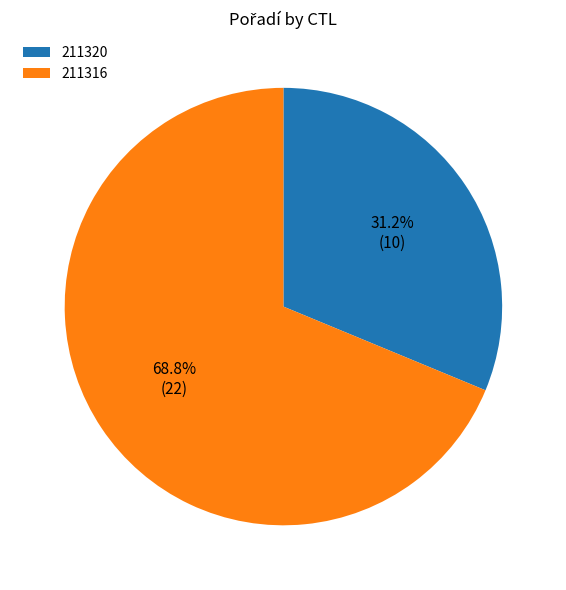

Rank the categories by value from highest to lowest.

211316, 211320